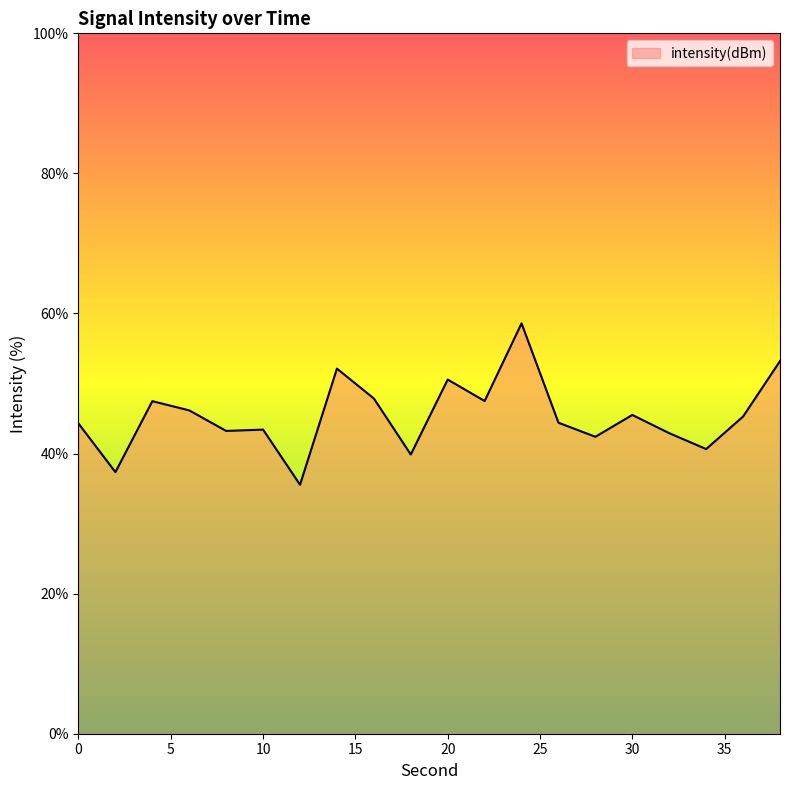

What is the maximum value shown in the chart?

58.6